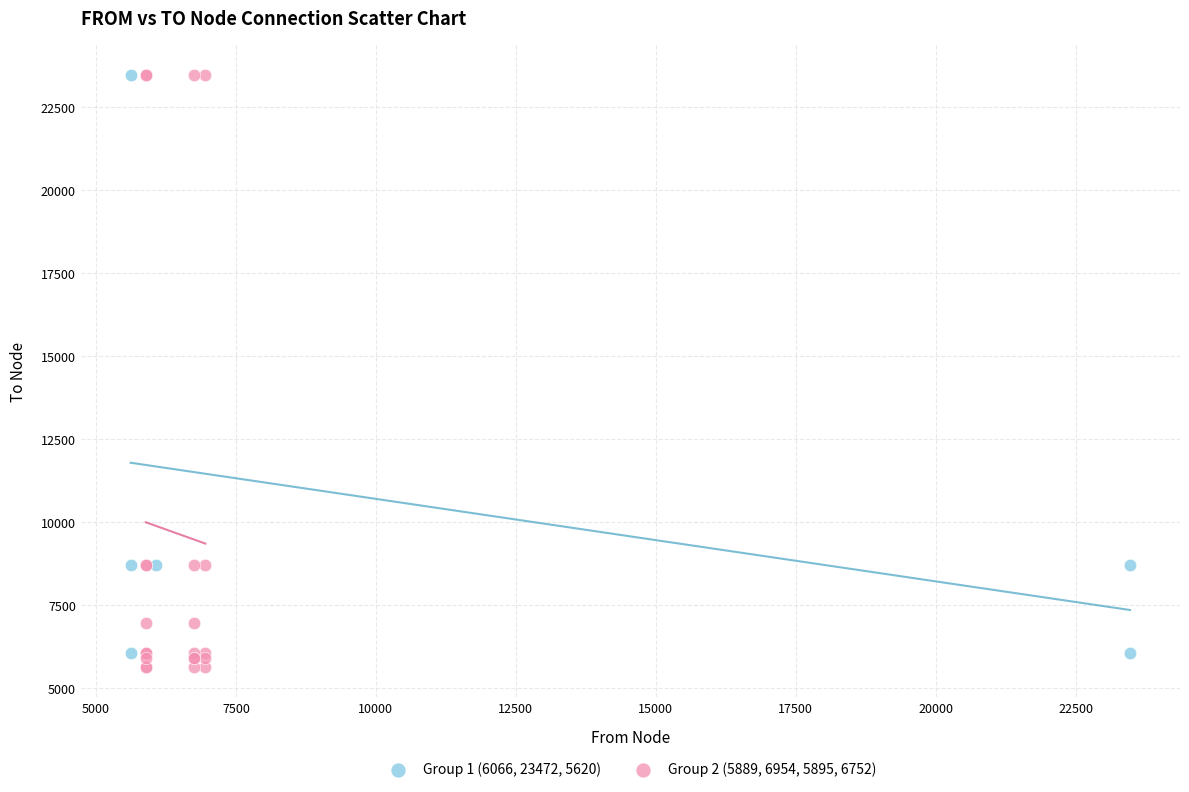

What are all the series names shown in the legend?

Group 1 (6066, 23472, 5620), Group 2 (5889, 6954, 5895, 6752)